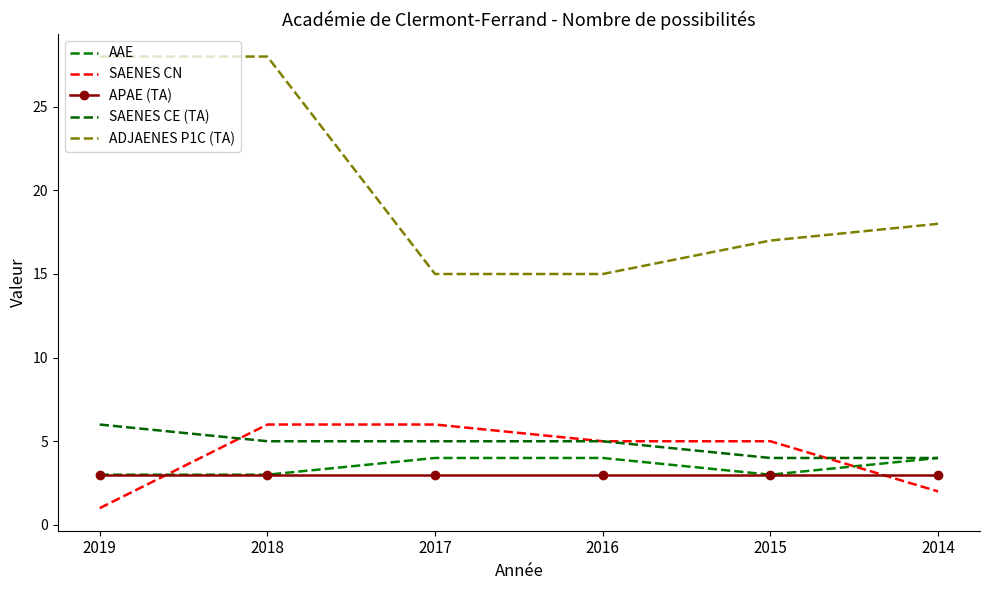

Is the value of SAENES CN at 2018 greater than the value of AAE at 2019?

Yes